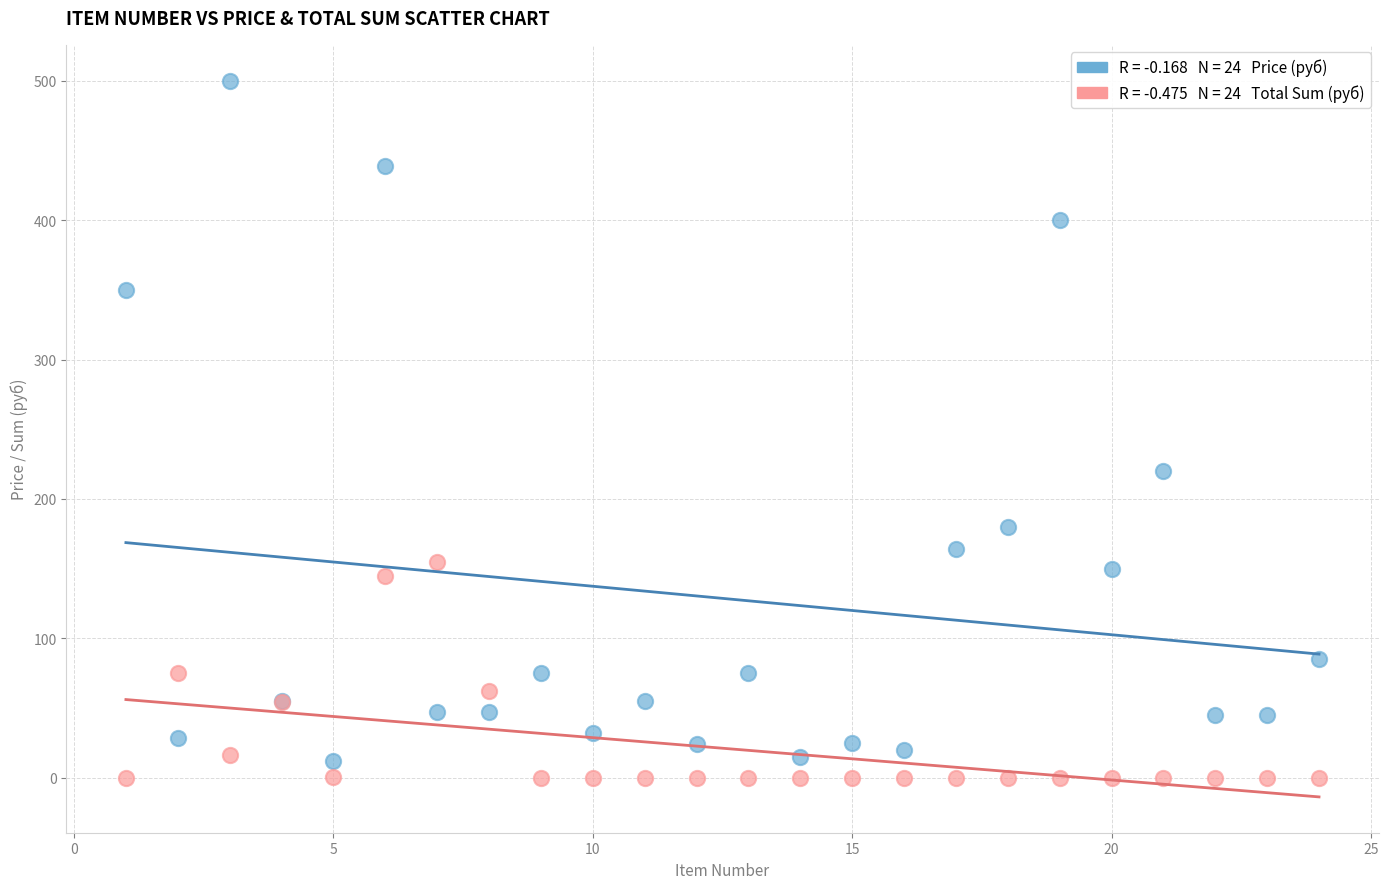

Across all series, what Y value is closest to 250?

220.0